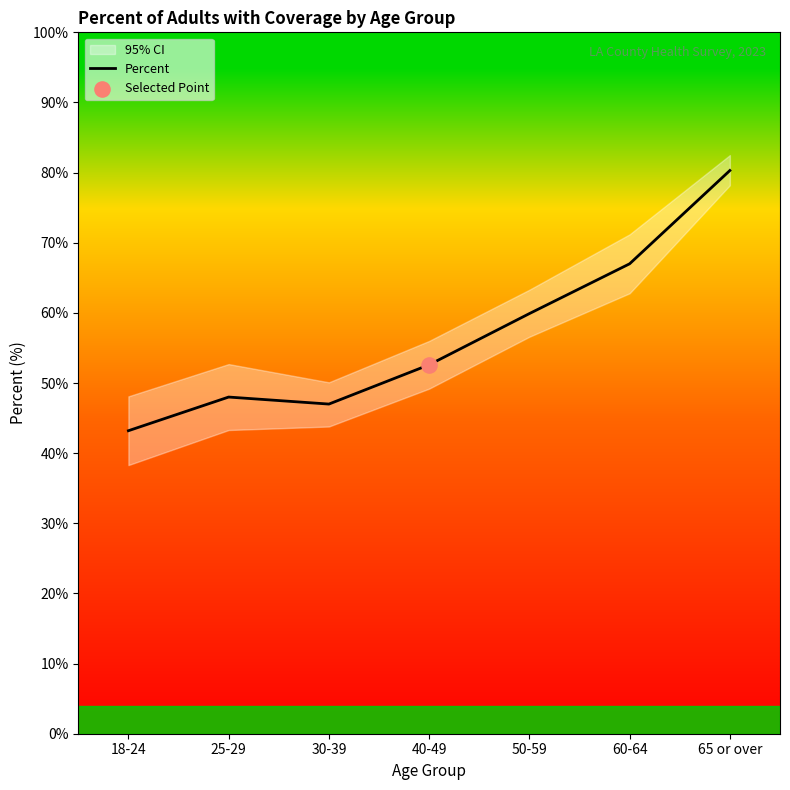

What is the ratio of the value at 25-29 to the value at 30-39?

1.0